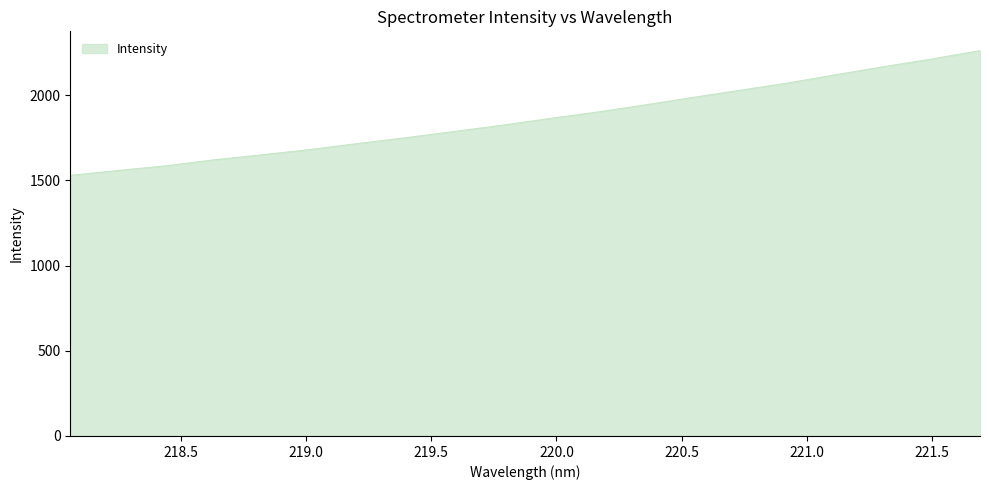

What is the difference between the maximum and minimum values?

732.0